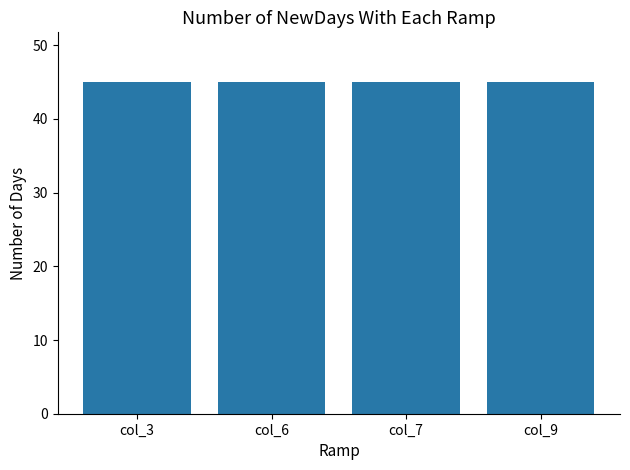

Are the bars horizontal?

No